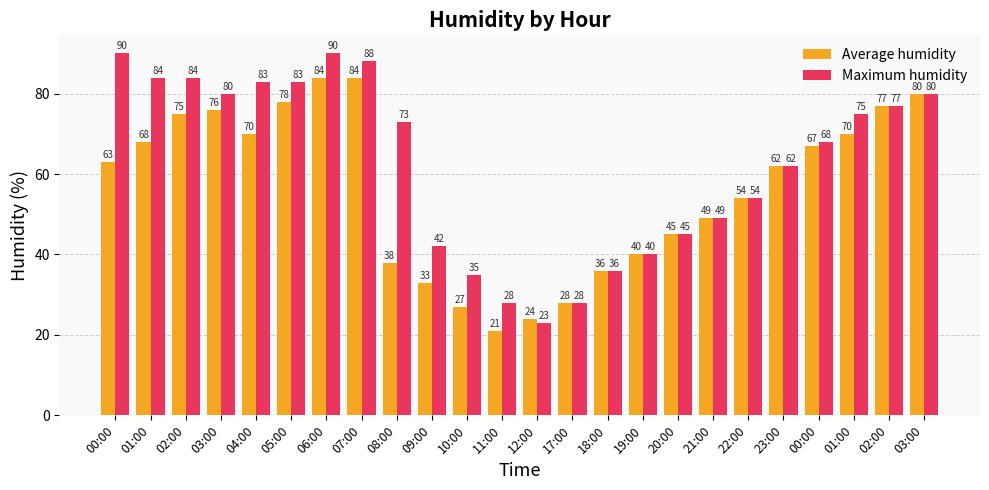

How many bars are there in total?

48